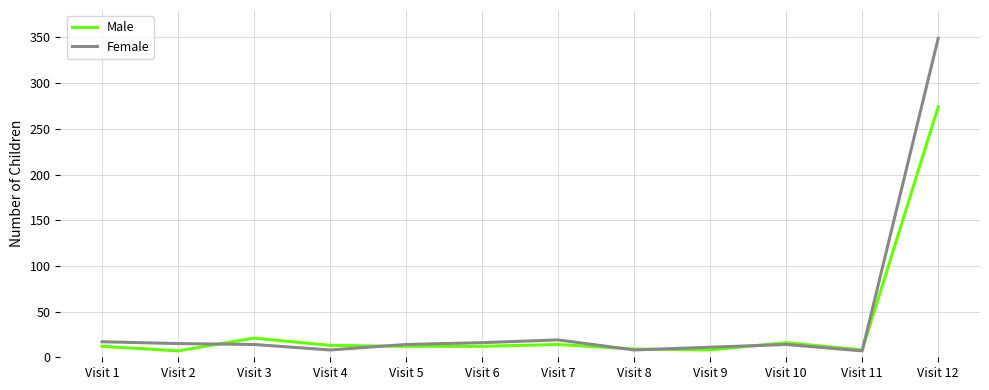

The value of Male at Visit 1 is 12. True or false?

True